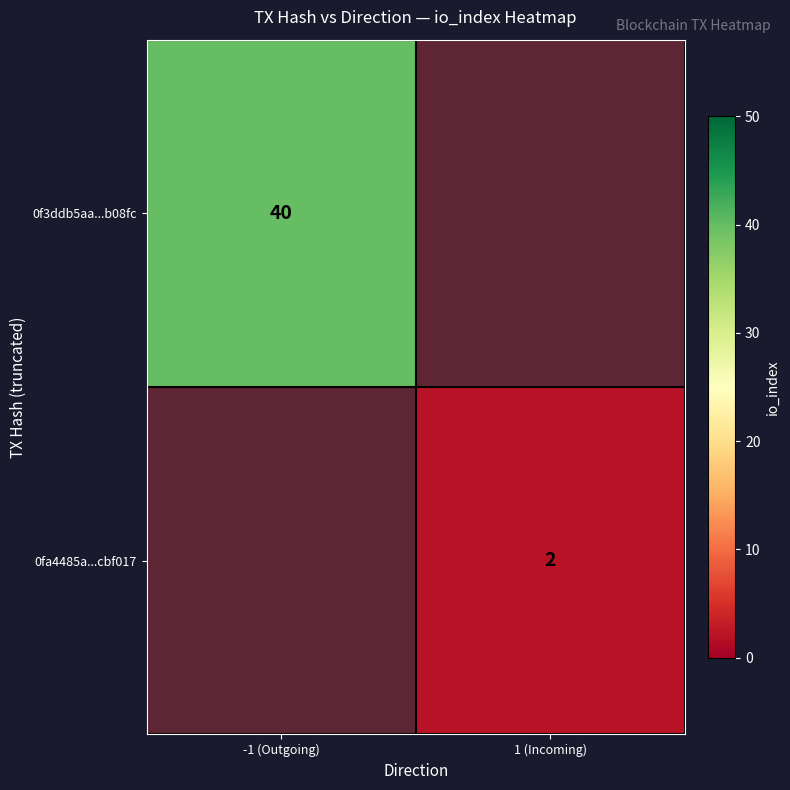

True or false: 0fa4485a...cbf017 has a value of 1 at 1 (Incoming).

False